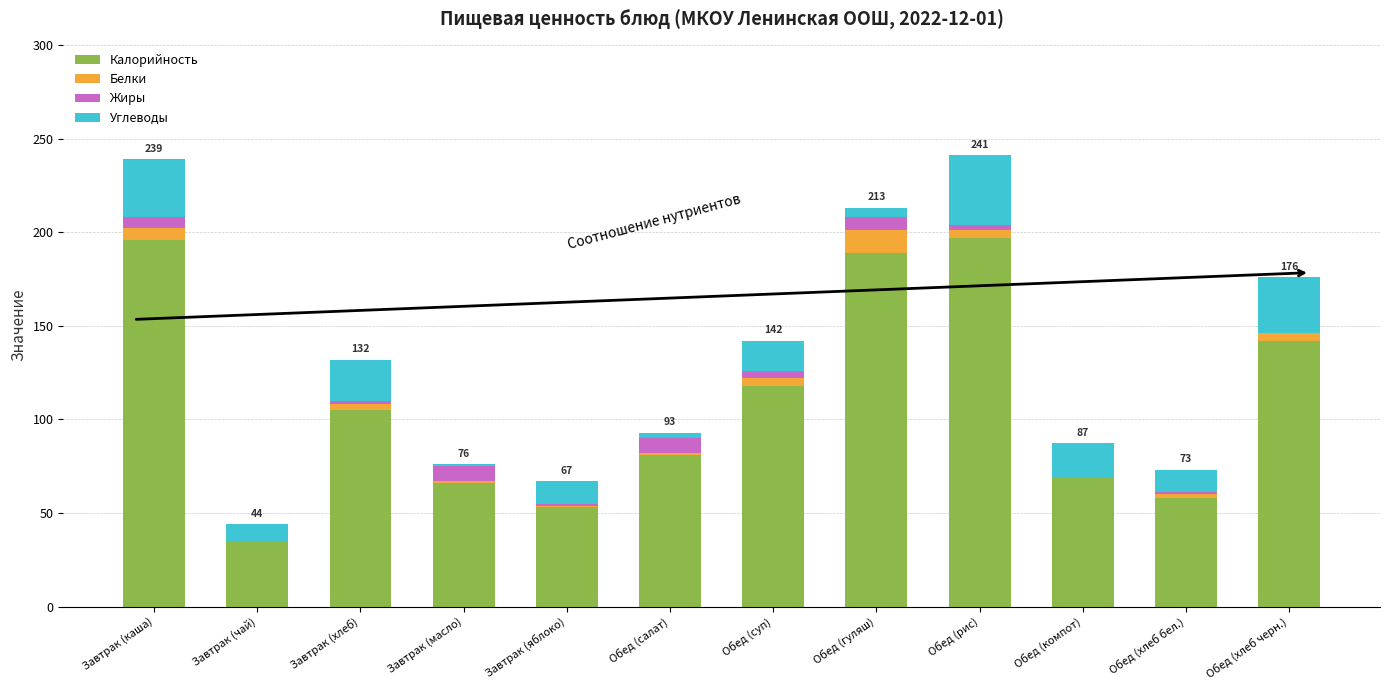

Is it true that Калорийность equals 118.0 at Обед (суп)?

True